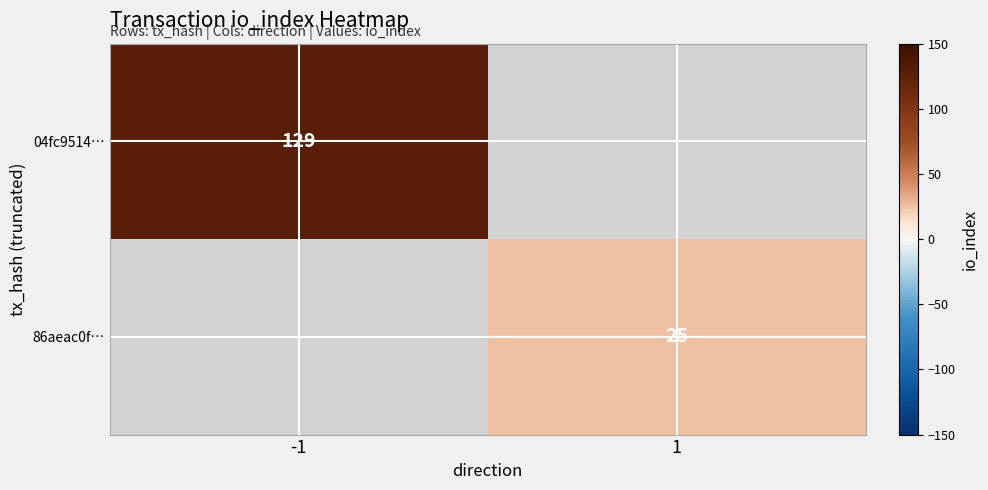

How many distinct data groups are displayed?

2